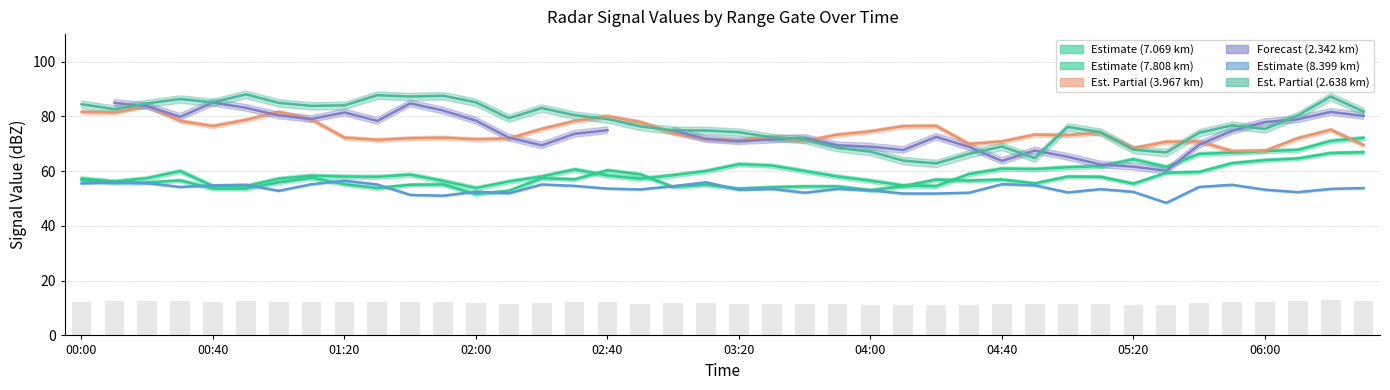

Read the value at 10.

12.3